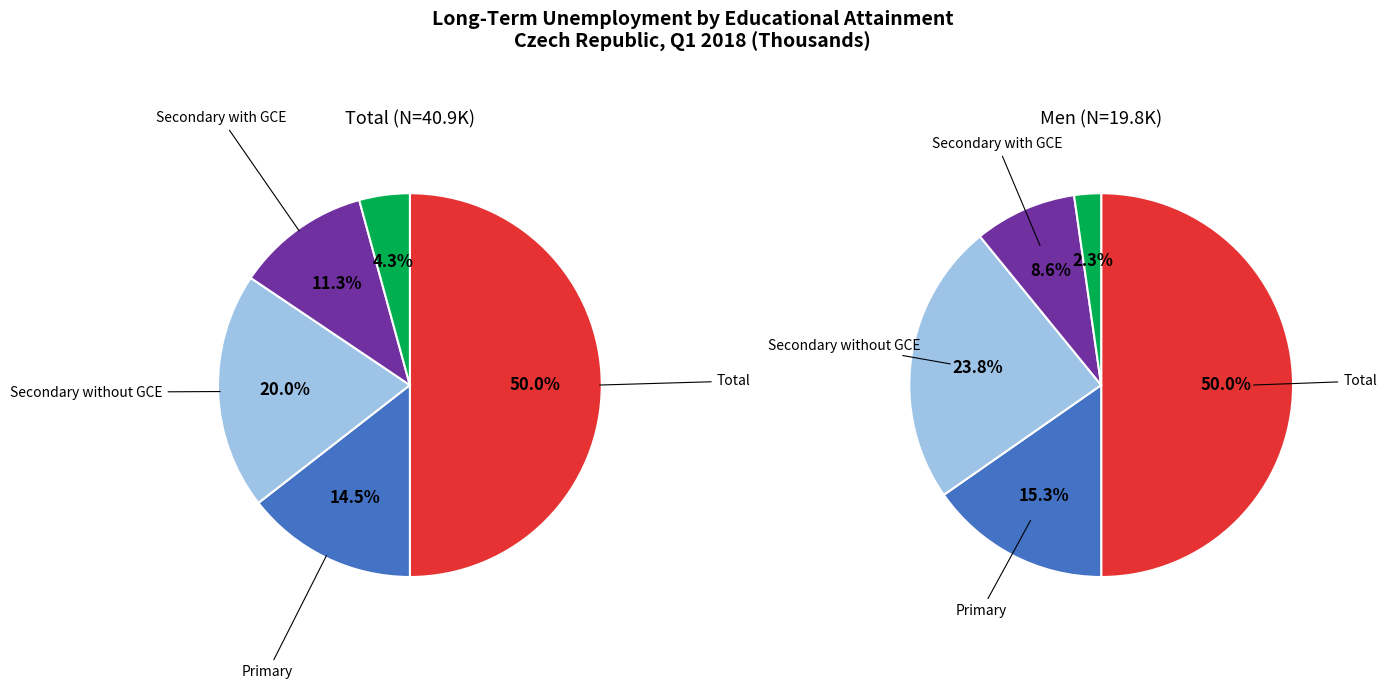

Is the sum of Secondary without GCE and Secondary with GCE greater than half?

No